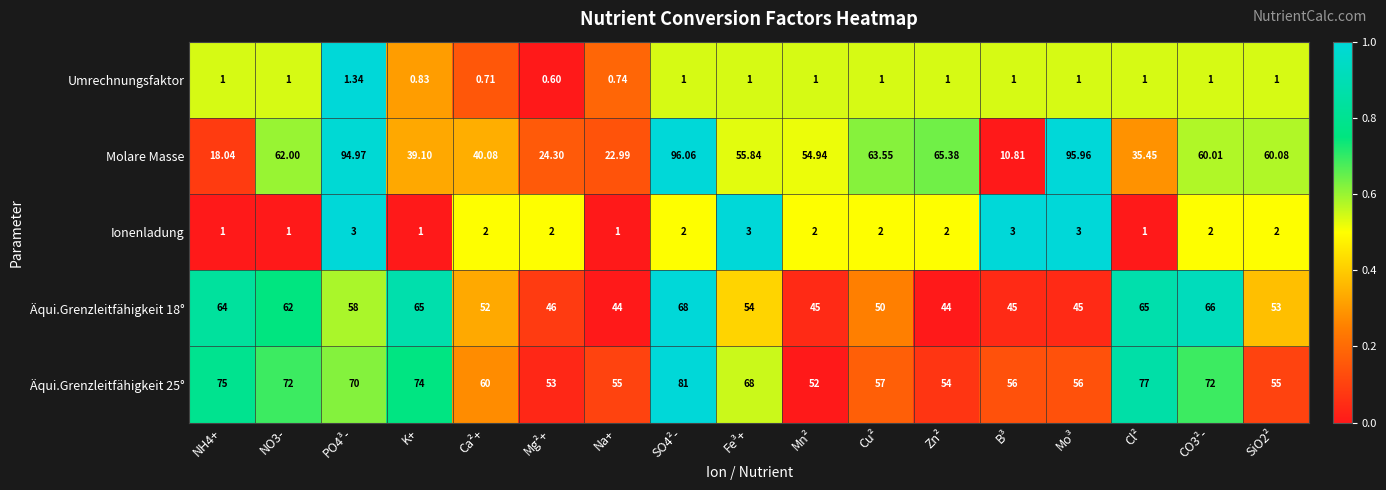

Which category has the lowest value in the Umrechnungsfaktor series?

Mg²+